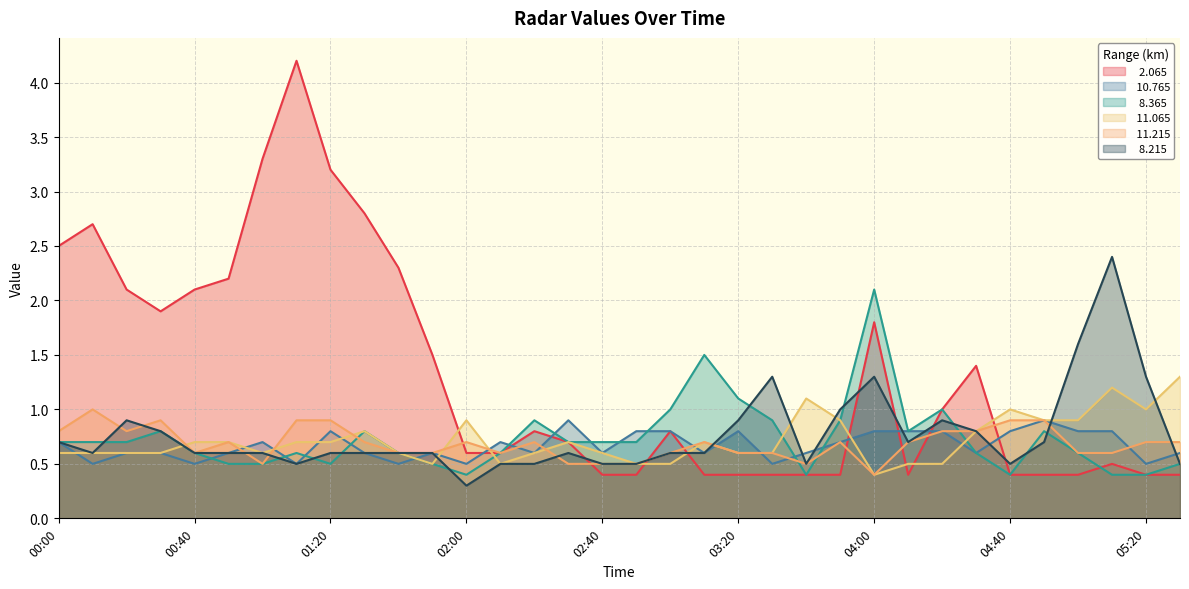

Reading left to right, extract all data points from this chart.

  2.065: 00:00=2.5	00:10=2.7	00:20=2.1	00:30=1.9	00:40=2.1	00:50=2.2	01:00=3.3	01:10=4.2	01:20=3.2	01:30=2.8	01:40=2.3	01:50=1.5	02:00=0.6	02:10=0.6	02:20=0.8	02:30=0.7	02:40=0.4	02:50=0.4	03:00=0.8	03:10=0.4	03:20=0.4	03:30=0.4	03:40=0.4	03:50=0.4	04:00=1.8	04:10=0.4	04:20=1.0	04:30=1.4	04:40=0.4	04:50=0.4	05:00=0.4	05:10=0.5	05:20=0.4	05:30=0.4
 10.765: 00:00=0.7	00:10=0.5	00:20=0.6	00:30=0.6	00:40=0.5	00:50=0.6	01:00=0.7	01:10=0.5	01:20=0.8	01:30=0.6	01:40=0.5	01:50=0.6	02:00=0.5	02:10=0.7	02:20=0.6	02:30=0.9	02:40=0.6	02:50=0.8	03:00=0.8	03:10=0.6	03:20=0.8	03:30=0.5	03:40=0.6	03:50=0.7	04:00=0.8	04:10=0.8	04:20=0.8	04:30=0.6	04:40=0.8	04:50=0.9	05:00=0.8	05:10=0.8	05:20=0.5	05:30=0.6
  8.365: 00:00=0.7	00:10=0.7	00:20=0.7	00:30=0.8	00:40=0.6	00:50=0.5	01:00=0.5	01:10=0.6	01:20=0.5	01:30=0.8	01:40=0.6	01:50=0.5	02:00=0.4	02:10=0.6	02:20=0.9	02:30=0.7	02:40=0.7	02:50=0.7	03:00=1.0	03:10=1.5	03:20=1.1	03:30=0.9	03:40=0.4	03:50=0.9	04:00=2.1	04:10=0.8	04:20=1.0	04:30=0.6	04:40=0.4	04:50=0.8	05:00=0.6	05:10=0.4	05:20=0.4	05:30=0.5
 11.065: 00:00=0.6	00:10=0.6	00:20=0.6	00:30=0.6	00:40=0.7	00:50=0.7	01:00=0.6	01:10=0.7	01:20=0.7	01:30=0.8	01:40=0.6	01:50=0.5	02:00=0.9	02:10=0.5	02:20=0.6	02:30=0.7	02:40=0.6	02:50=0.5	03:00=0.5	03:10=0.7	03:20=0.6	03:30=0.6	03:40=1.1	03:50=0.9	04:00=0.4	04:10=0.5	04:20=0.5	04:30=0.8	04:40=1.0	04:50=0.9	05:00=0.9	05:10=1.2	05:20=1.0	05:30=1.3
 11.215: 00:00=0.8	00:10=1.0	00:20=0.8	00:30=0.9	00:40=0.6	00:50=0.7	01:00=0.5	01:10=0.9	01:20=0.9	01:30=0.7	01:40=0.6	01:50=0.6	02:00=0.7	02:10=0.6	02:20=0.7	02:30=0.5	02:40=0.5	02:50=0.5	03:00=0.6	03:10=0.7	03:20=0.6	03:30=0.6	03:40=0.5	03:50=0.7	04:00=0.4	04:10=0.7	04:20=0.8	04:30=0.8	04:40=0.9	04:50=0.9	05:00=0.6	05:10=0.6	05:20=0.7	05:30=0.7
  8.215: 00:00=0.7	00:10=0.6	00:20=0.9	00:30=0.8	00:40=0.6	00:50=0.6	01:00=0.6	01:10=0.5	01:20=0.6	01:30=0.6	01:40=0.6	01:50=0.6	02:00=0.3	02:10=0.5	02:20=0.5	02:30=0.6	02:40=0.5	02:50=0.5	03:00=0.6	03:10=0.6	03:20=0.9	03:30=1.3	03:40=0.5	03:50=1.0	04:00=1.3	04:10=0.7	04:20=0.9	04:30=0.8	04:40=0.5	04:50=0.7	05:00=1.6	05:10=2.4	05:20=1.3	05:30=0.5